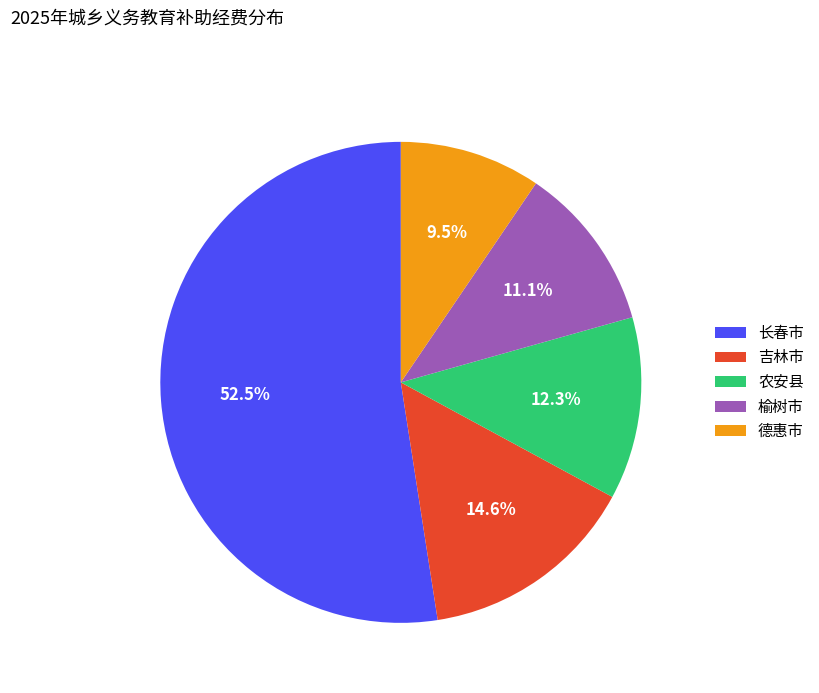

Rank the categories by value from lowest to highest.

德惠市, 榆树市, 农安县, 吉林市, 长春市